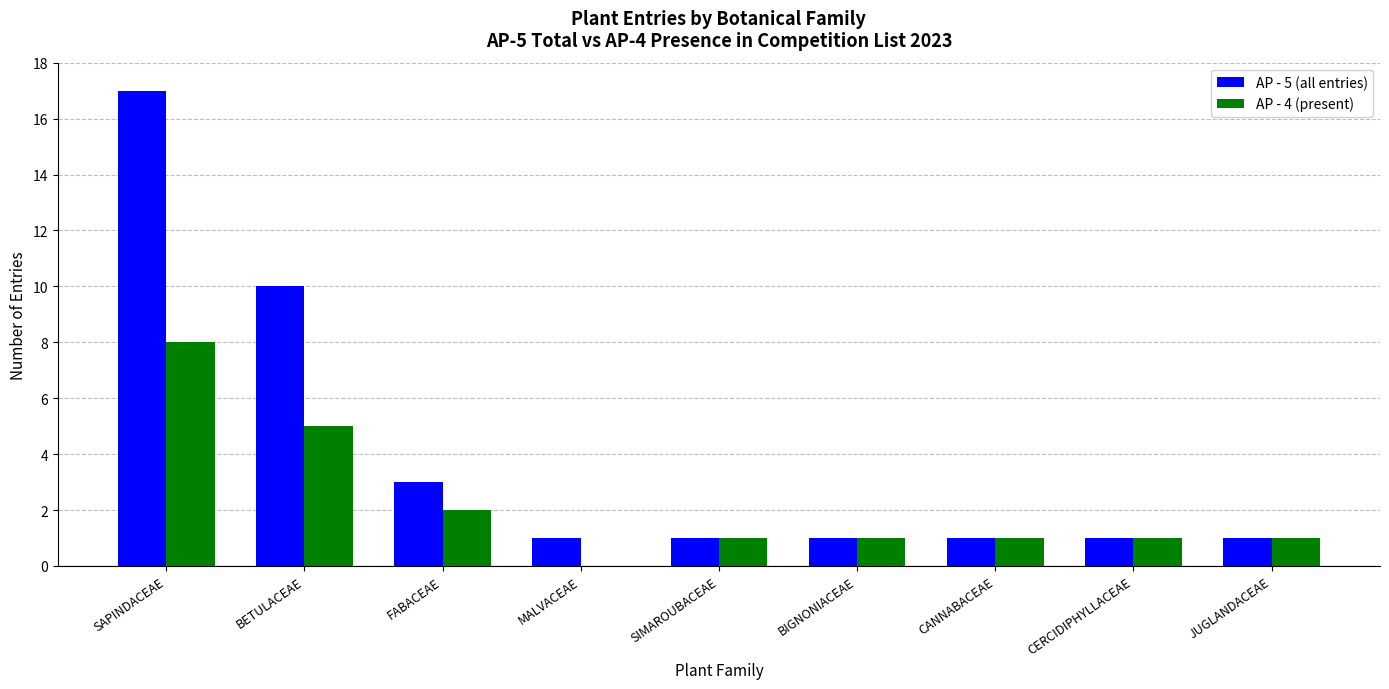

Which series changed the most between FABACEAE and SIMAROUBACEAE?

AP - 5 (all entries)